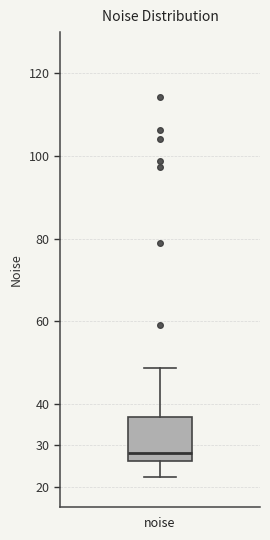

Transcribe this box plot: give where the median line is, the range the box spans, and where the two whiskers end, as read against the y-axis. The values are not printed on the chart, so give them approximately, as read against the axis.

median 28, box 26 to 37, whiskers 22 to 49